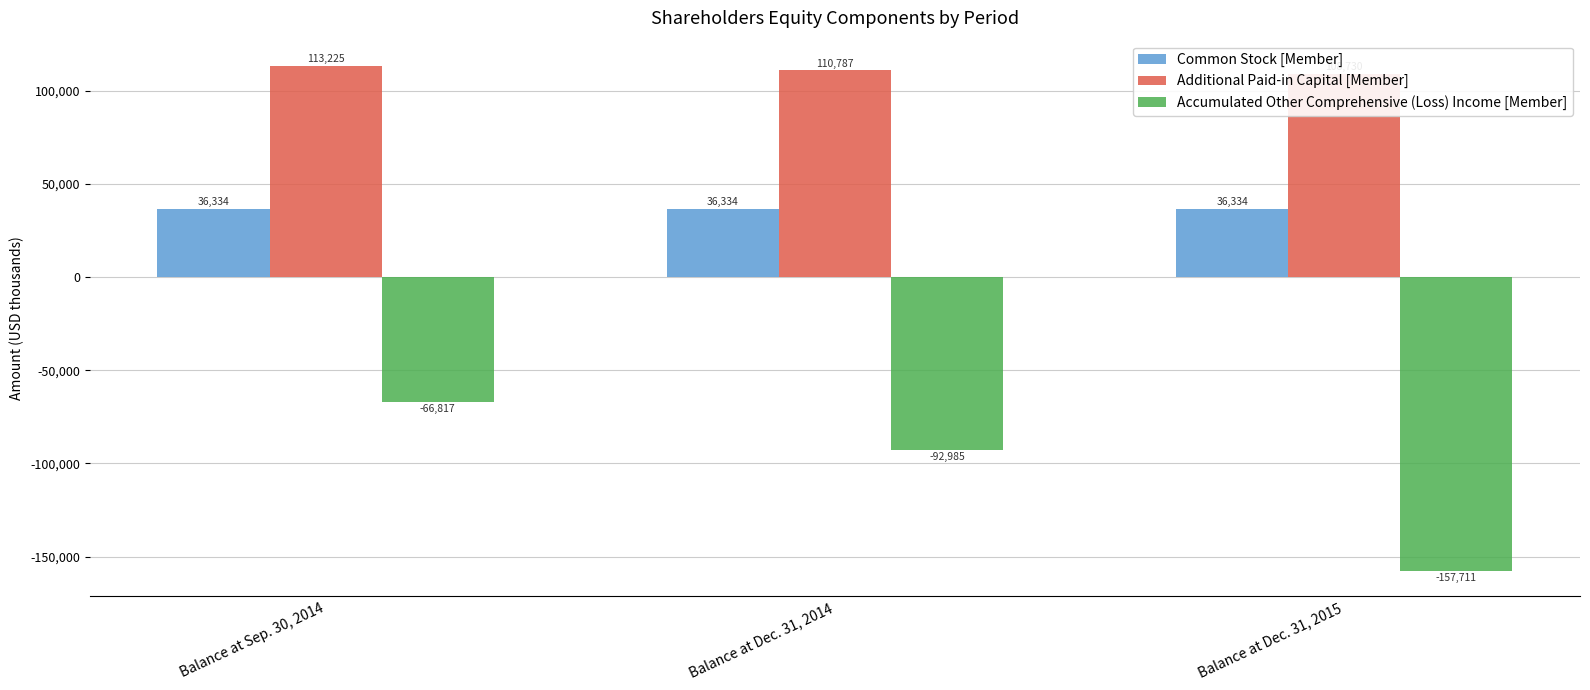

How many data points does each series have?

3